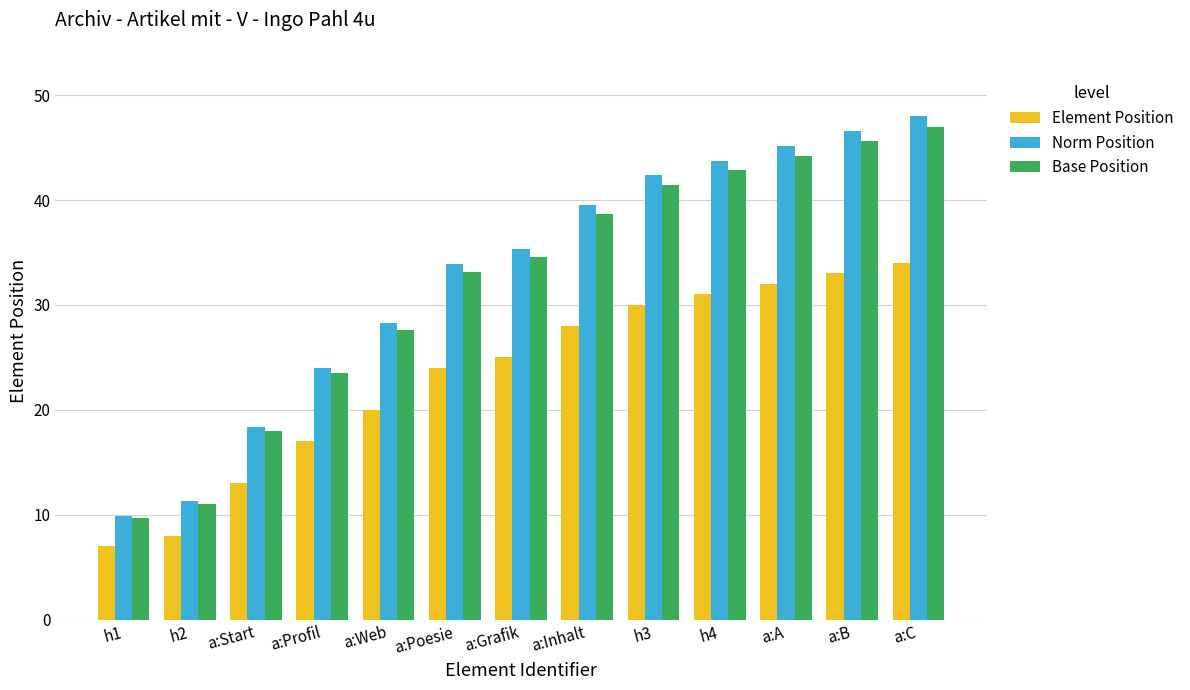

Reading left to right, what are all the values shown in this chart?

Element Position: 7.0	8.0	13.0	17.0	20.0	24.0	25.0	28.0	30.0	31.0	32.0	33.0	34.0
Norm Position: 9.9	11.3	18.4	24.0	28.2	33.9	35.3	39.5	42.4	43.8	45.2	46.6	48.0
Base Position: 9.7	11.1	18.0	23.5	27.6	33.2	34.6	38.7	41.5	42.9	44.2	45.6	47.0